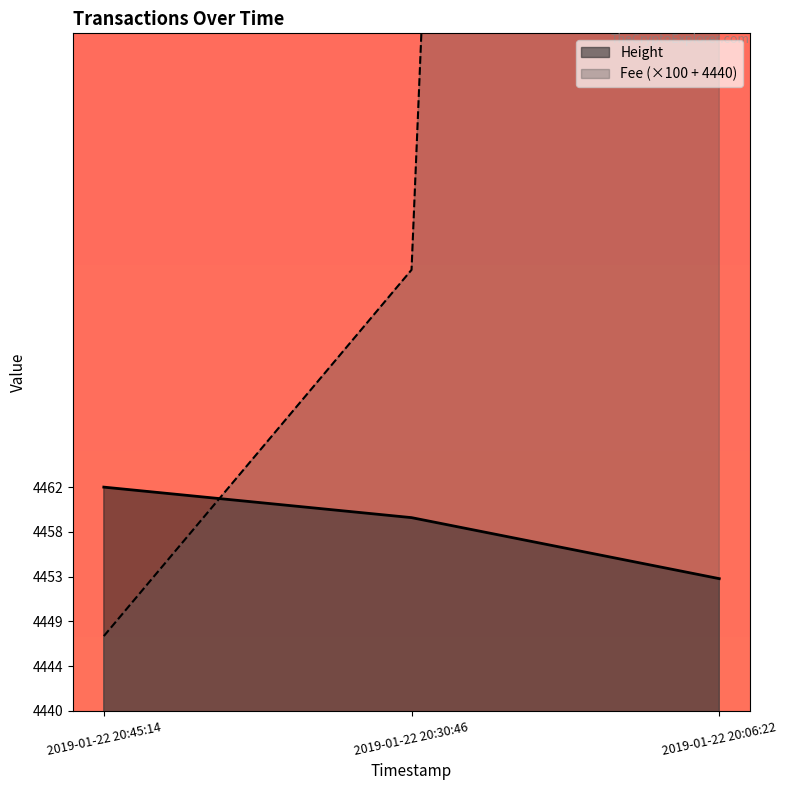

What is the difference between the second highest and minimum values in the Height series?

6